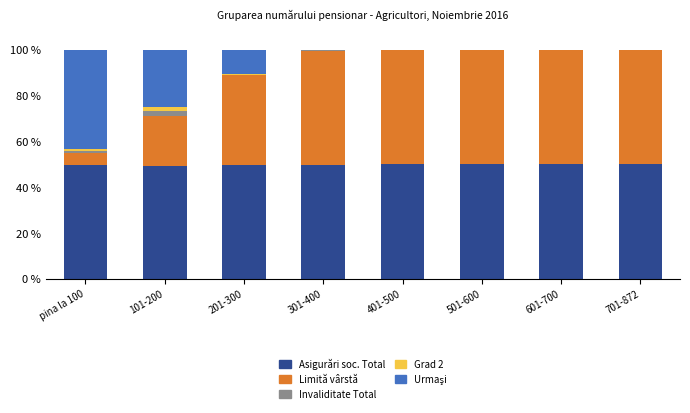

What is the maximum value for Asigurări soc. Total?

50.0